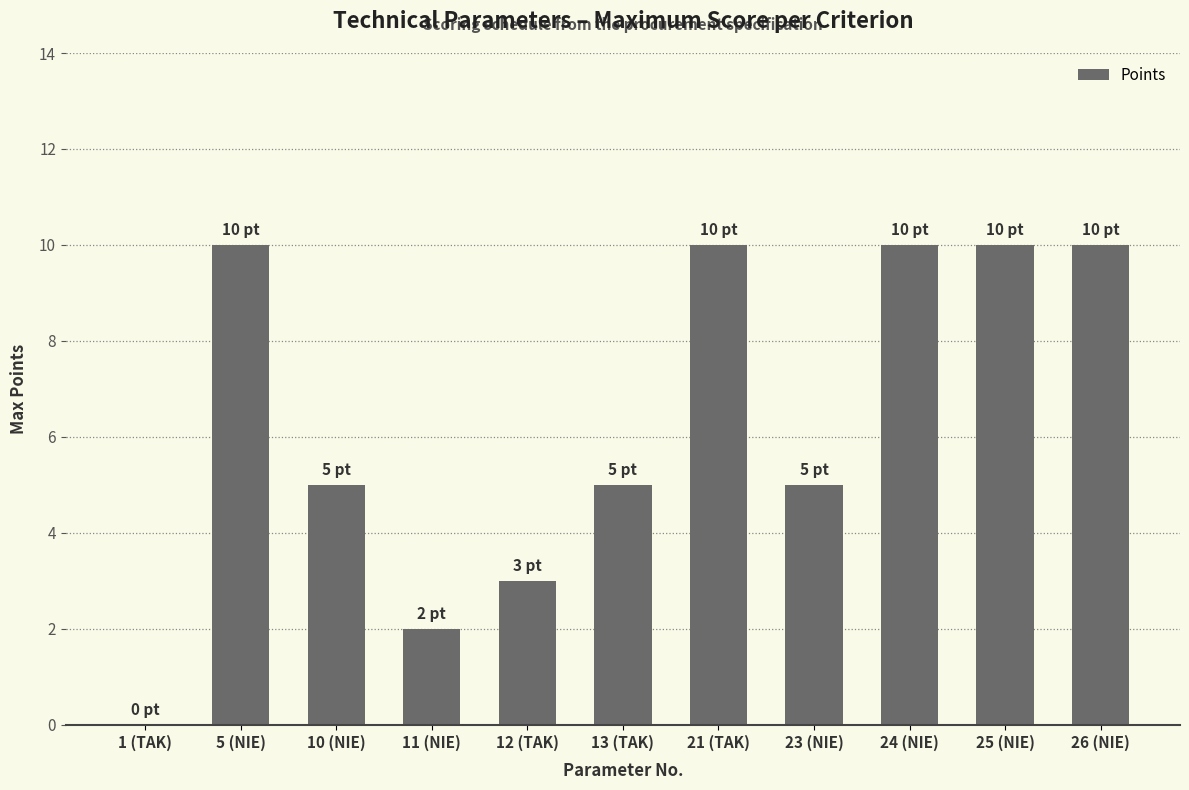

What is the greatest value displayed?

10